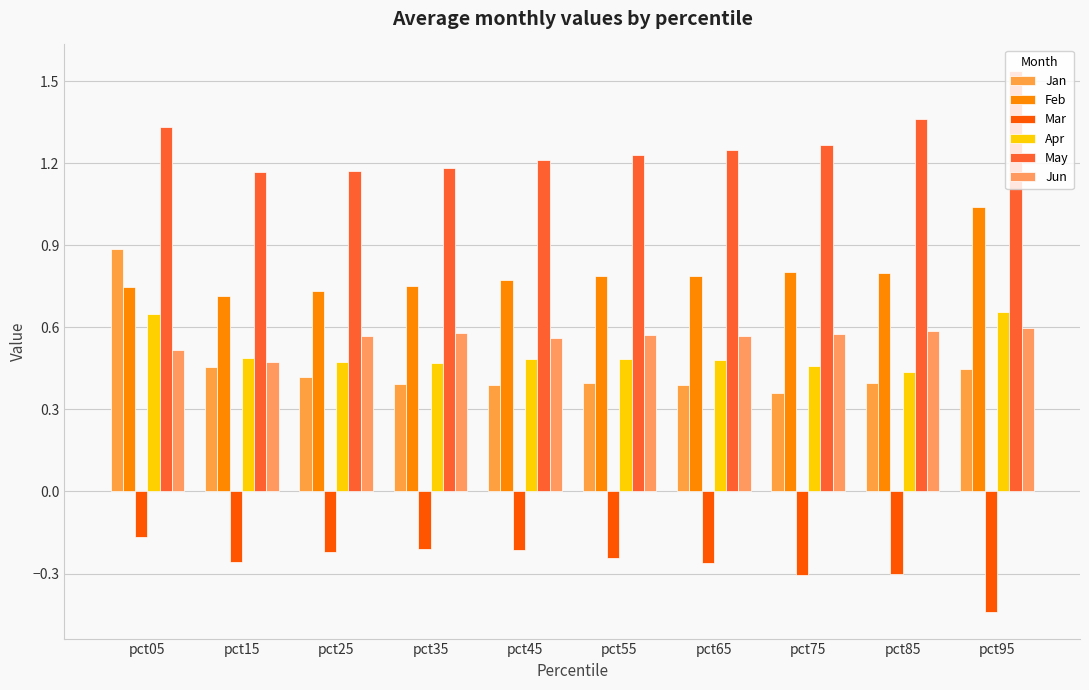

List the series in order of their peak value, highest first.

May, Feb, Jan, Apr, Jun, Mar